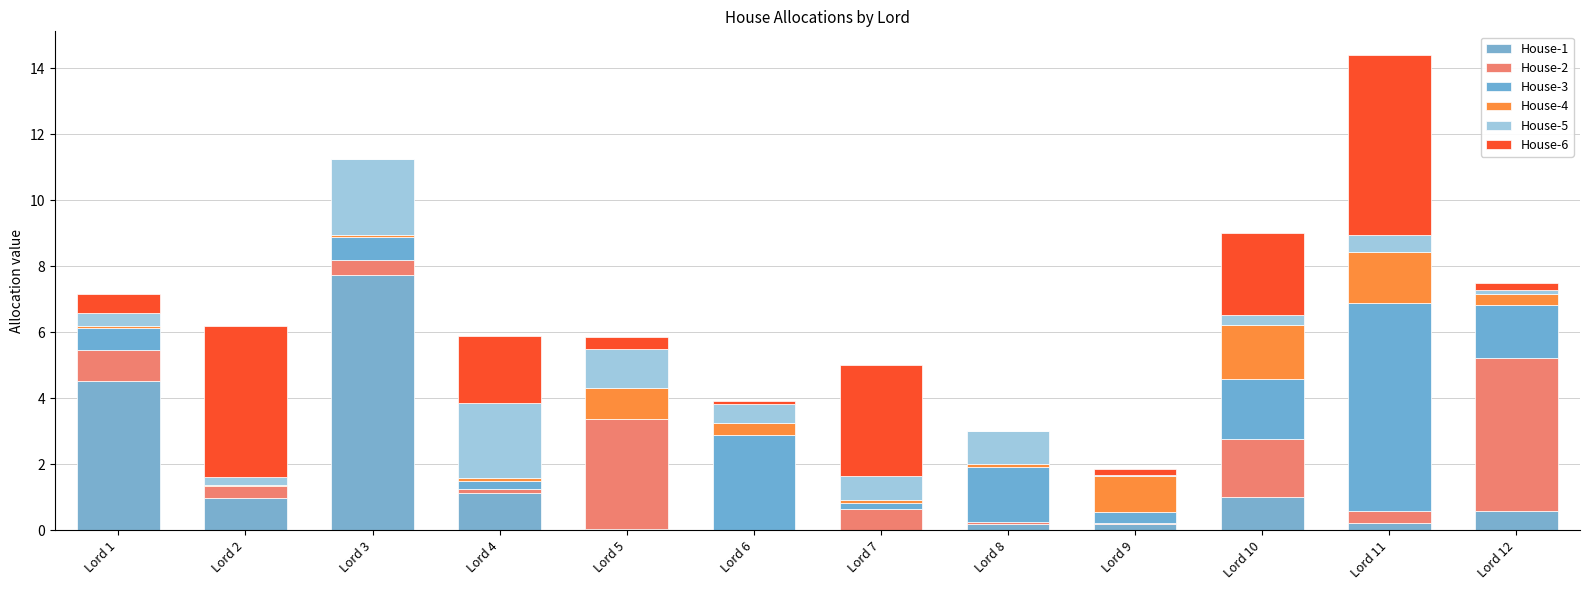

Does the chart contain stacked bars?

Yes